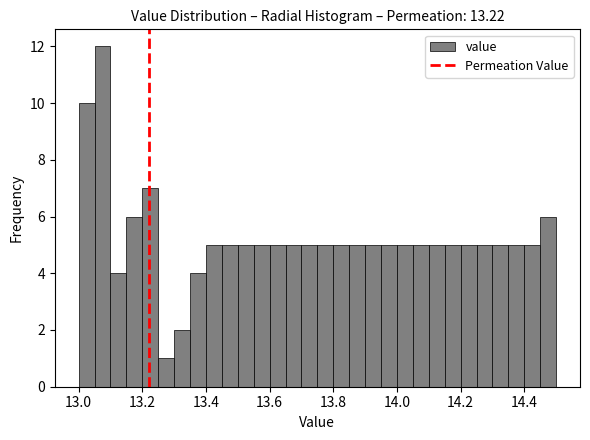

Read against the x-axis, roughly where is the centre of the tallest bar?

13.08